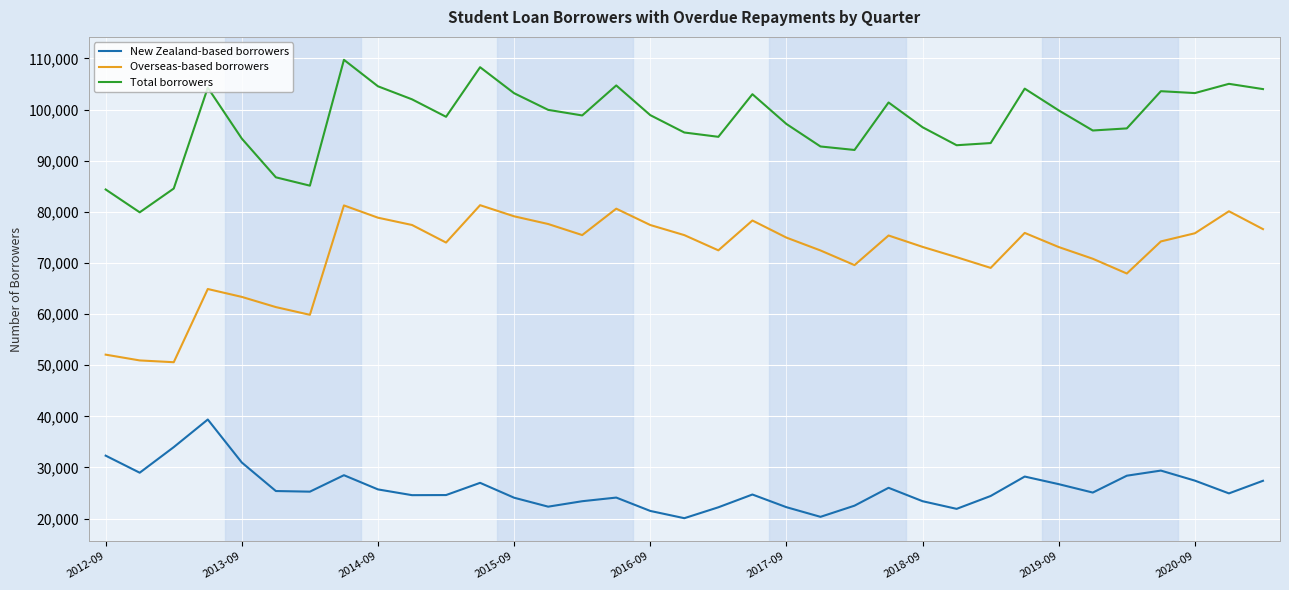

What is the difference between the second highest and minimum values in the Overseas-based borrowers series?

30674